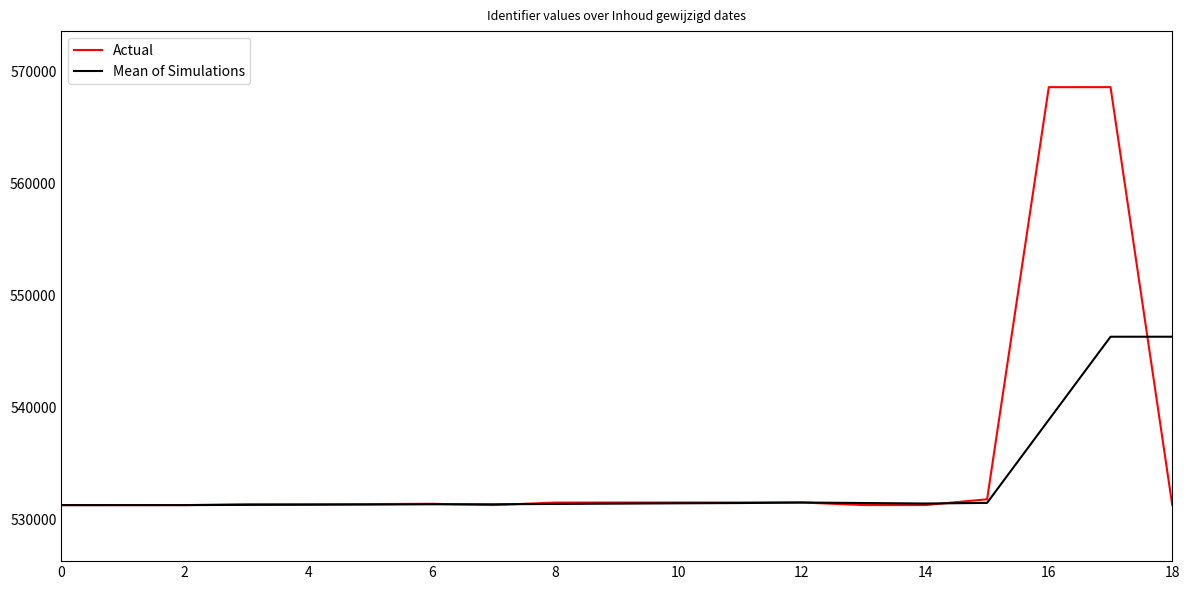

Rank the series by their maximum value, from lowest to highest.

Mean of Simulations, Actual